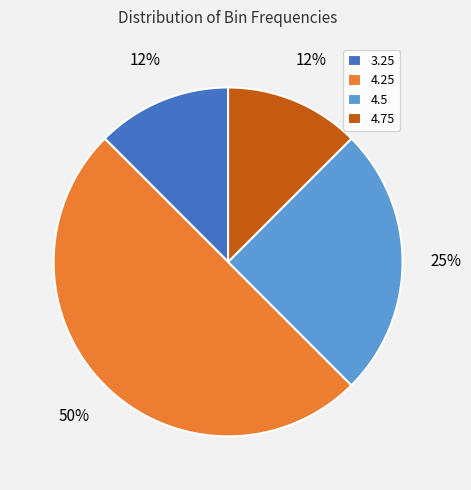

To the nearest percent, what is the average slice percentage?

25%